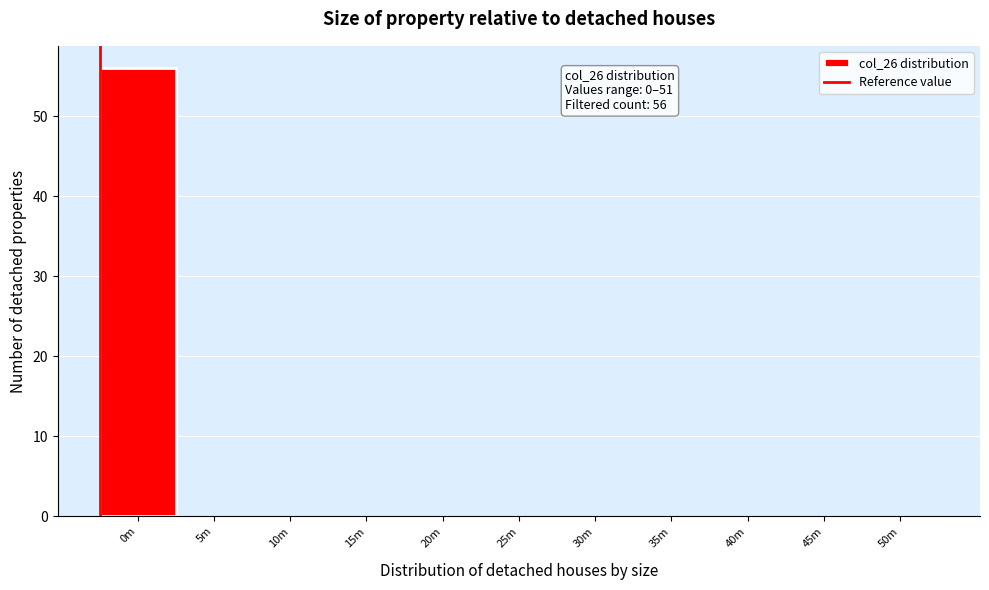

Reading left to right, transcribe all the data shown in this chart.

0m=56	5m=0	10m=0	15m=0	20m=0	25m=0	30m=0	35m=0	40m=0	45m=0	50m=0